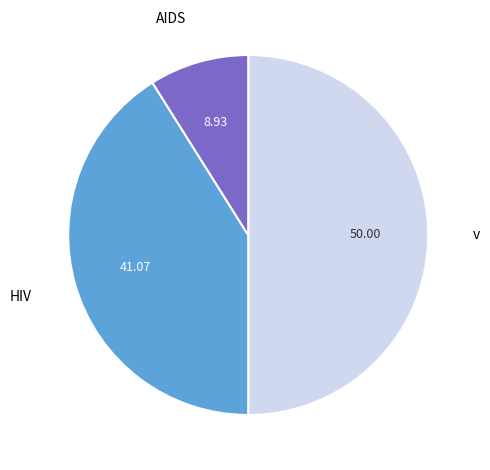

How many slices are in this pie chart?

3